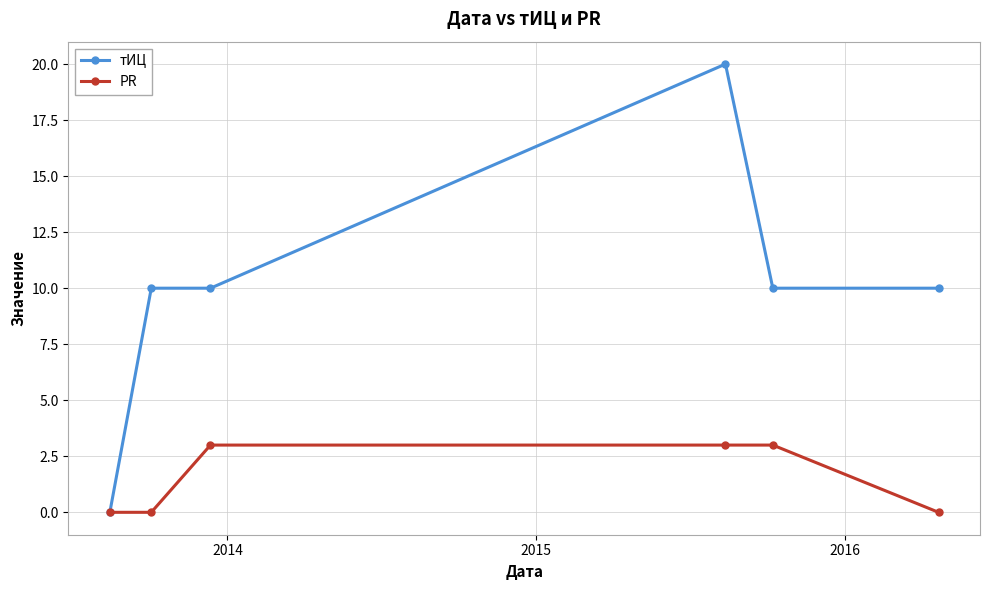

Does the chart display data point markers on the line(s)?

Yes